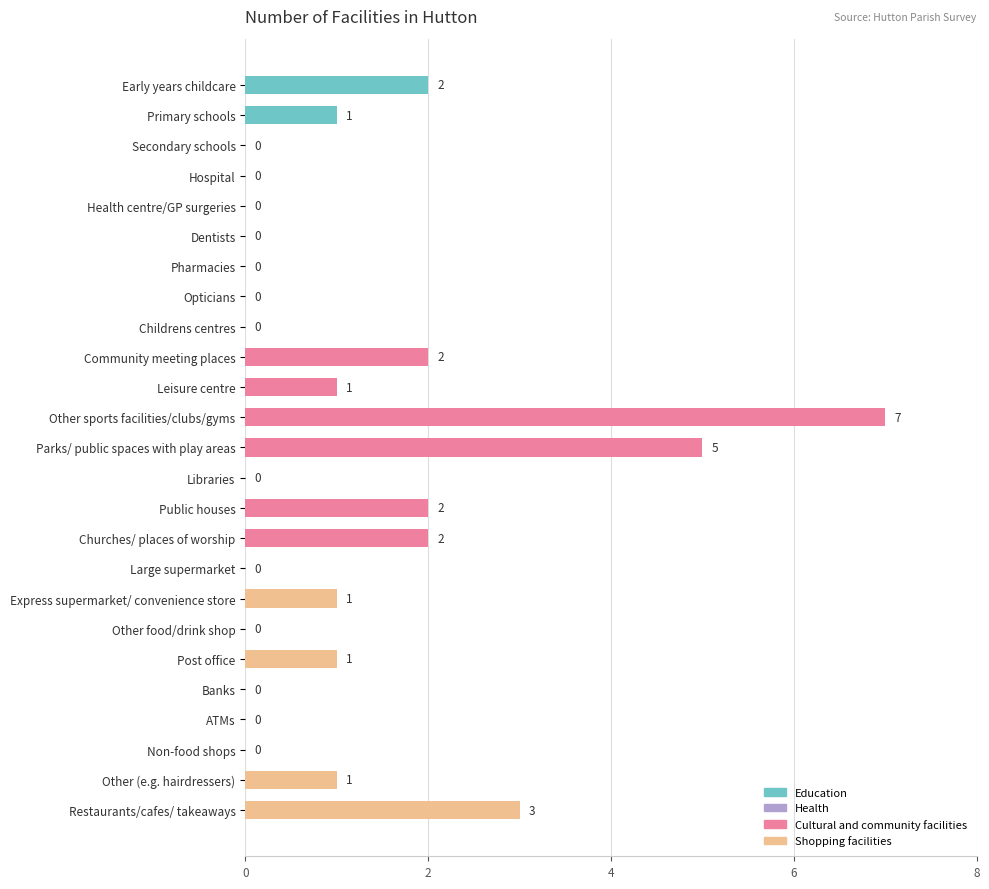

The chart shows a value of 2 at Early years childcare. True or false?

True